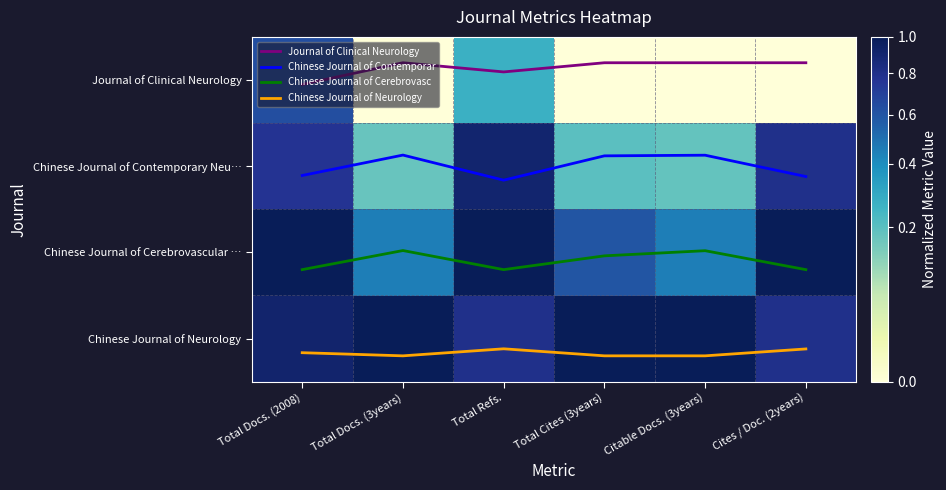

Is it true that Chinese Journal of Contemporar equals 0.8 at Cites / Doc. (2years)?

False